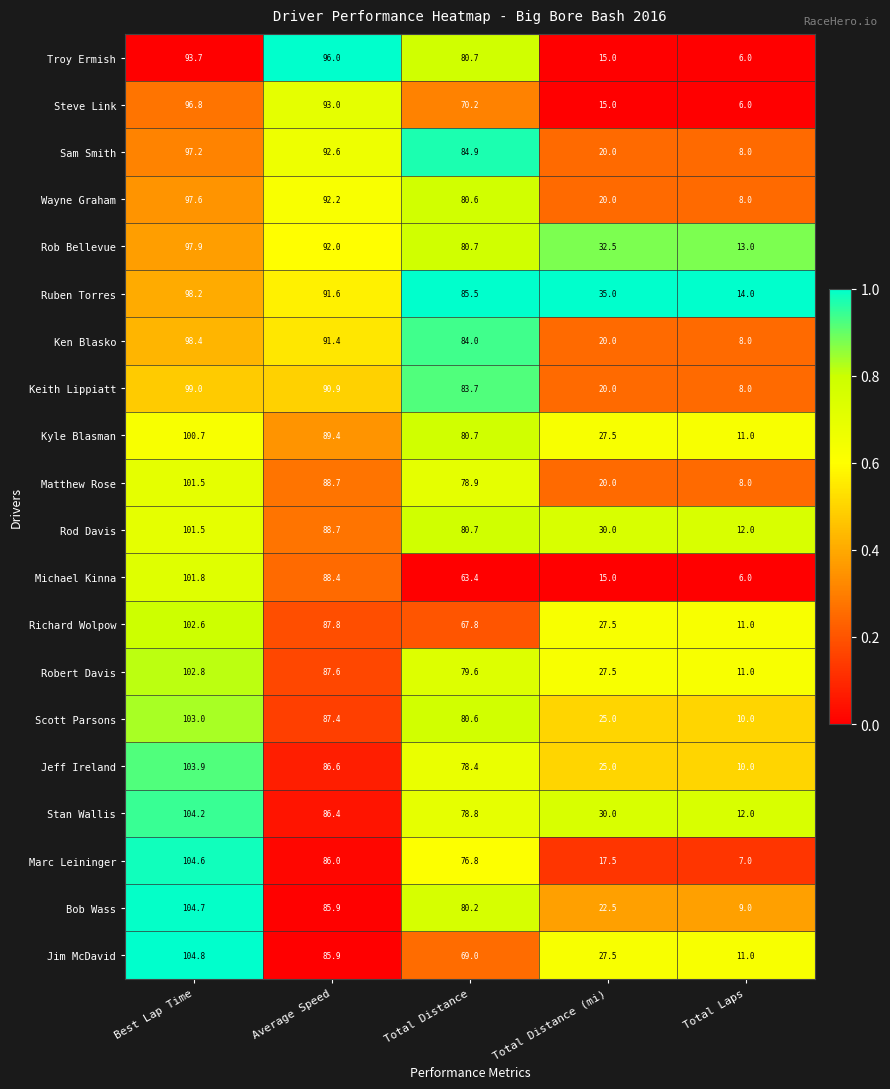

What is the spread (max minus min) of values at Total Laps?

8.0